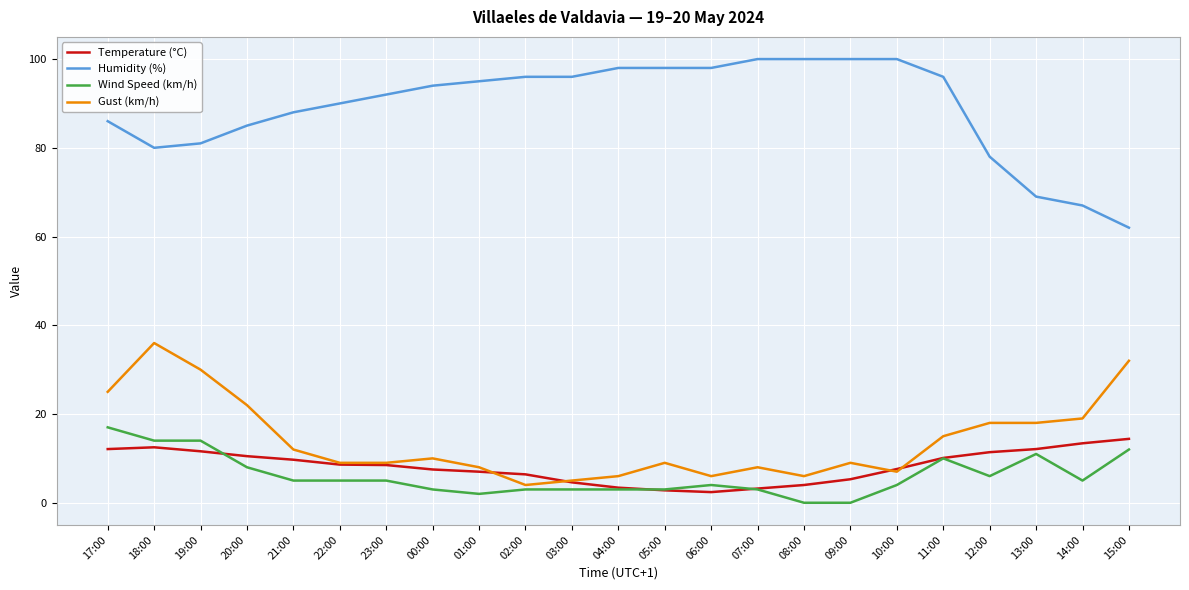

Does the chart have visible grid lines?

Yes